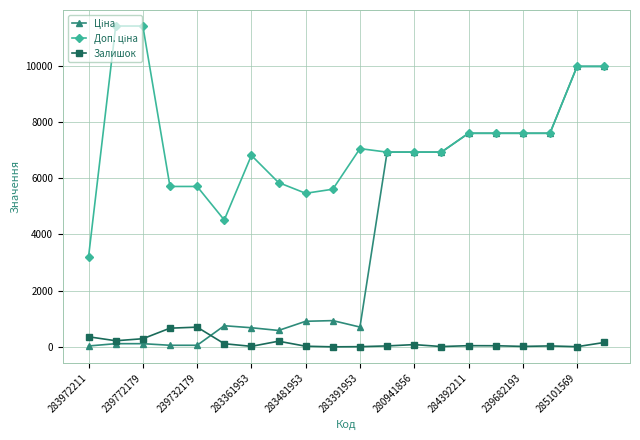

True or false: Ціна has more than 0 points higher than both neighbors.

True